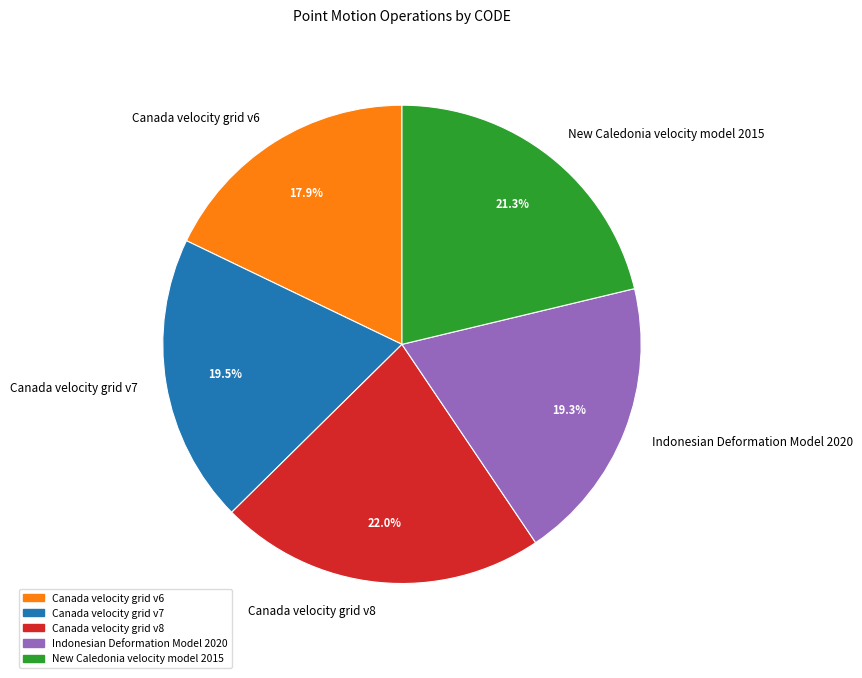

To the nearest percent, what portion does Indonesian Deformation Model 2020 represent?

19%